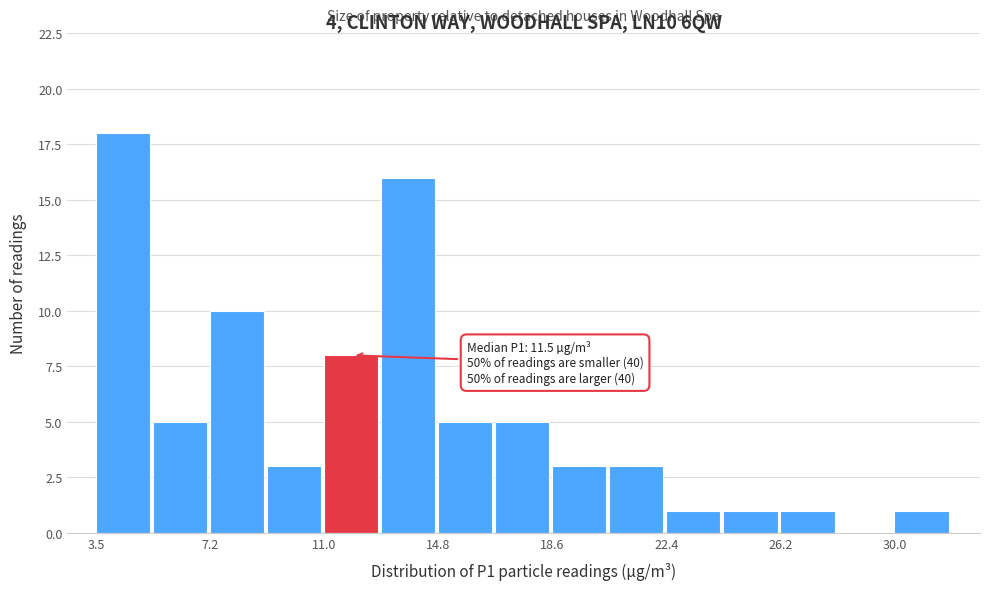

Around what value on the x-axis is the tallest bar? Give the approximate position of its centre, as read against the axis.

4.5